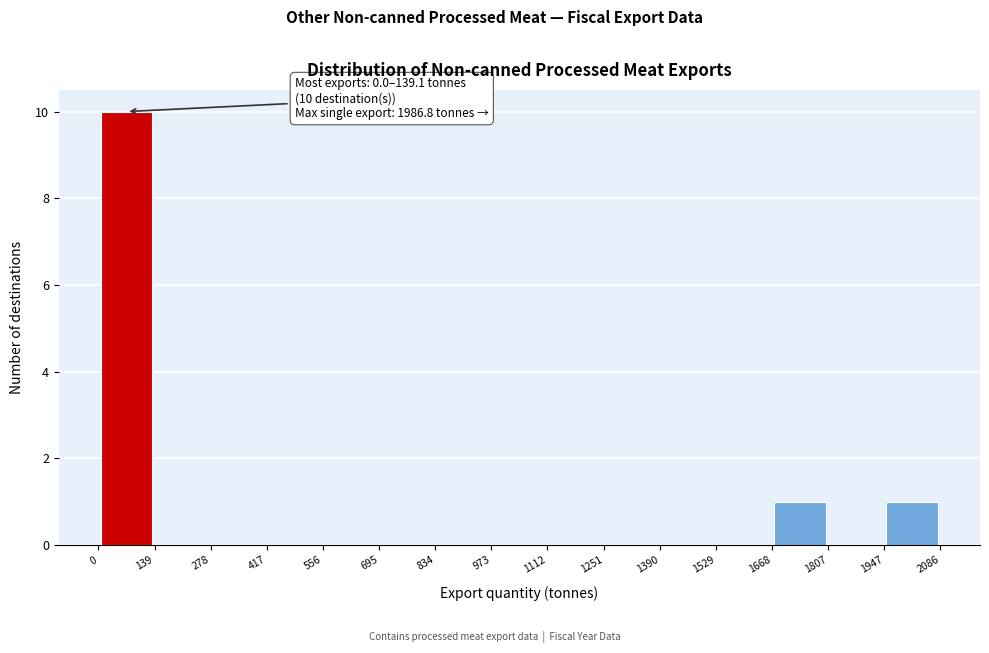

Over which range of the x-axis is the bar tallest?

0 to 139